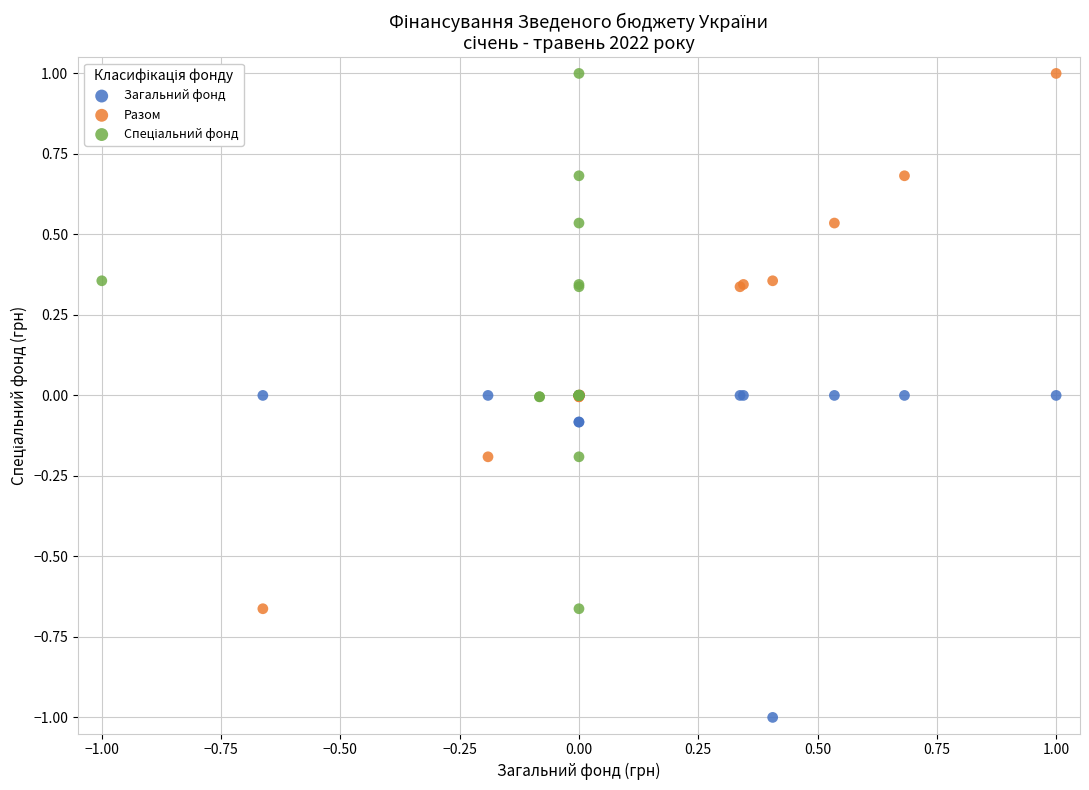

Which series reaches the minimum Y coordinate?

Загальний фонд